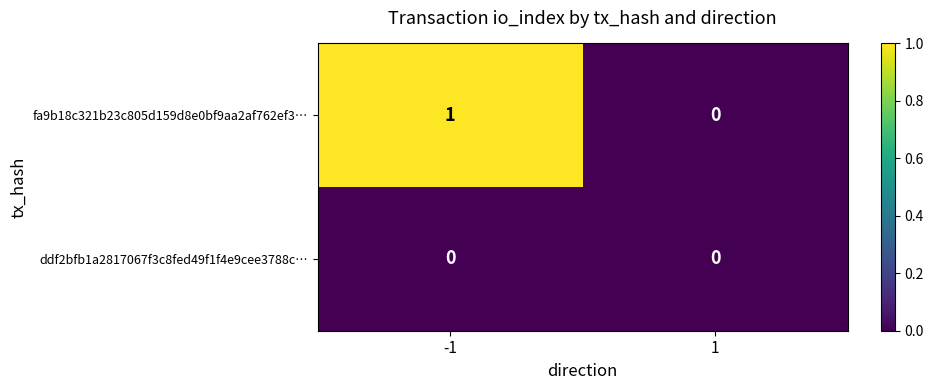

Is the value of fa9b18c321b23c805d159d8e0bf9aa2af762ef3… at -1 greater than the value of ddf2bfb1a2817067f3c8fed49f1f4e9cee3788c… at 1?

Yes